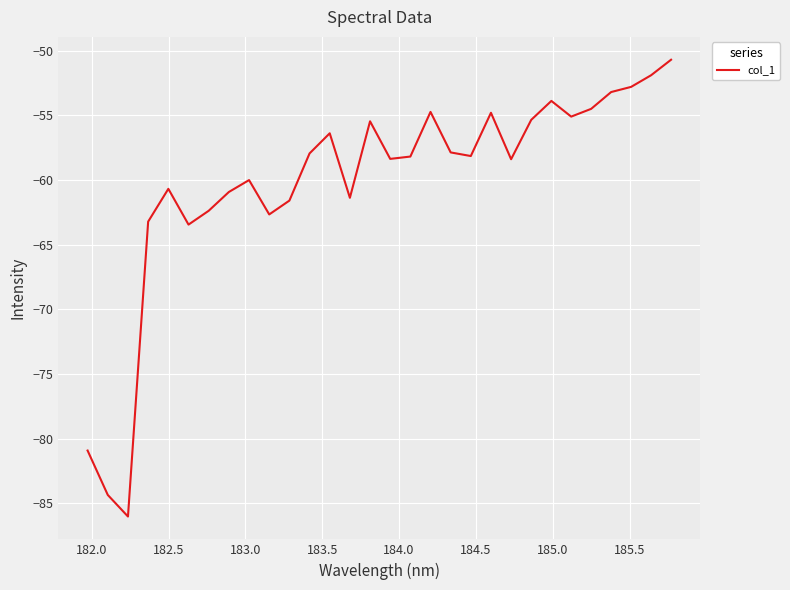

What is the smallest value displayed?

-86.0